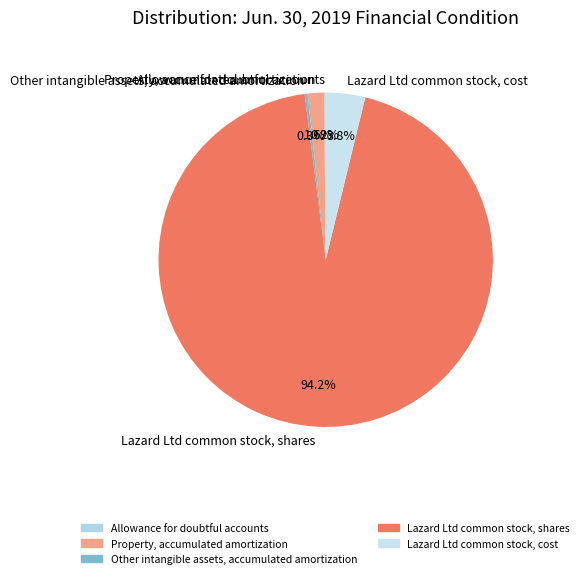

What is the largest slice in the pie chart?

Lazard Ltd common stock, shares